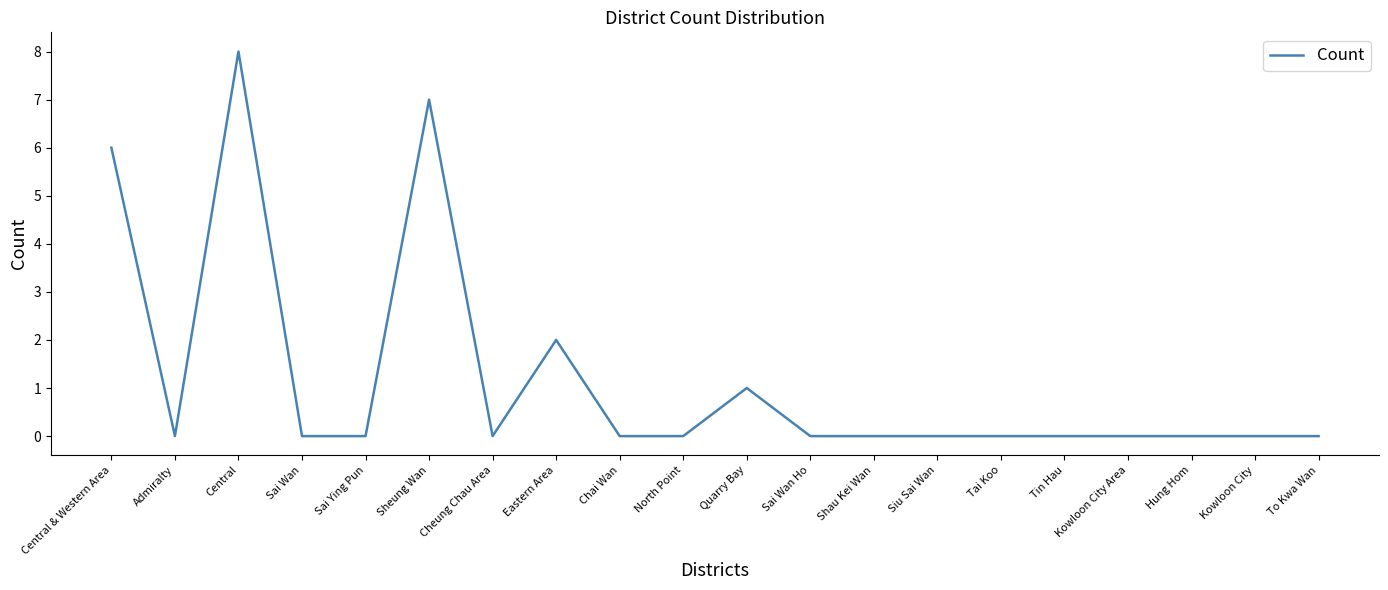

What is the change in value from Admiralty to Sheung Wan?

+7